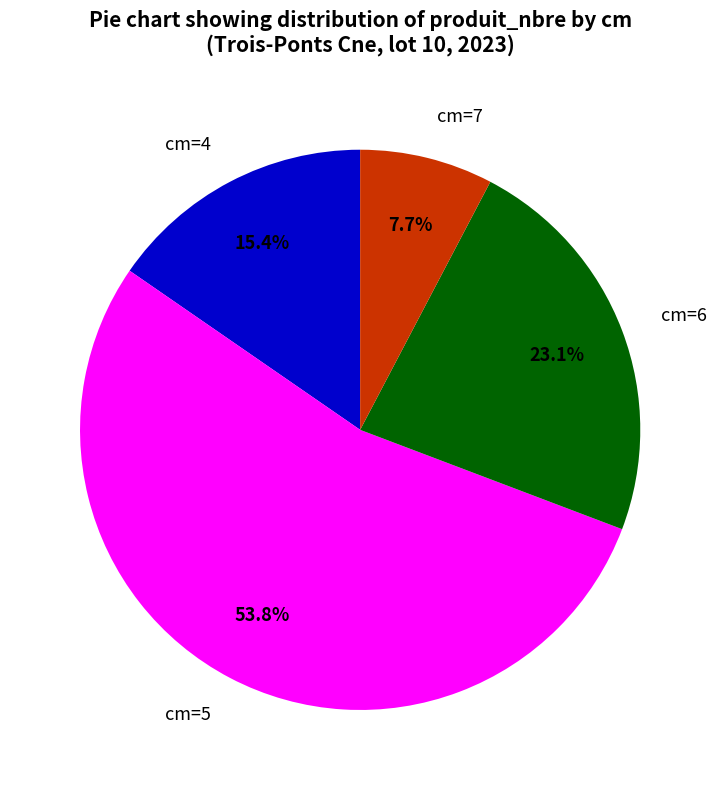

To the nearest percent, what is the average slice percentage?

25%